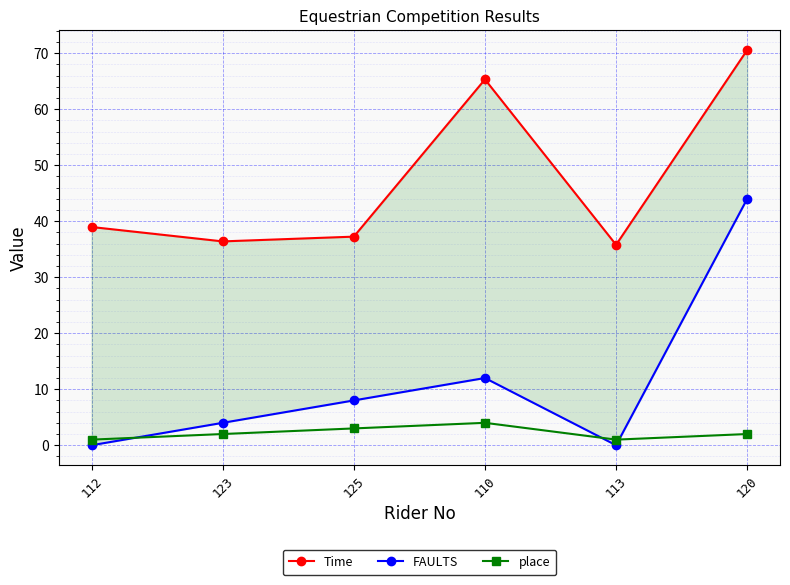

Does the chart display data point markers on the line(s)?

Yes